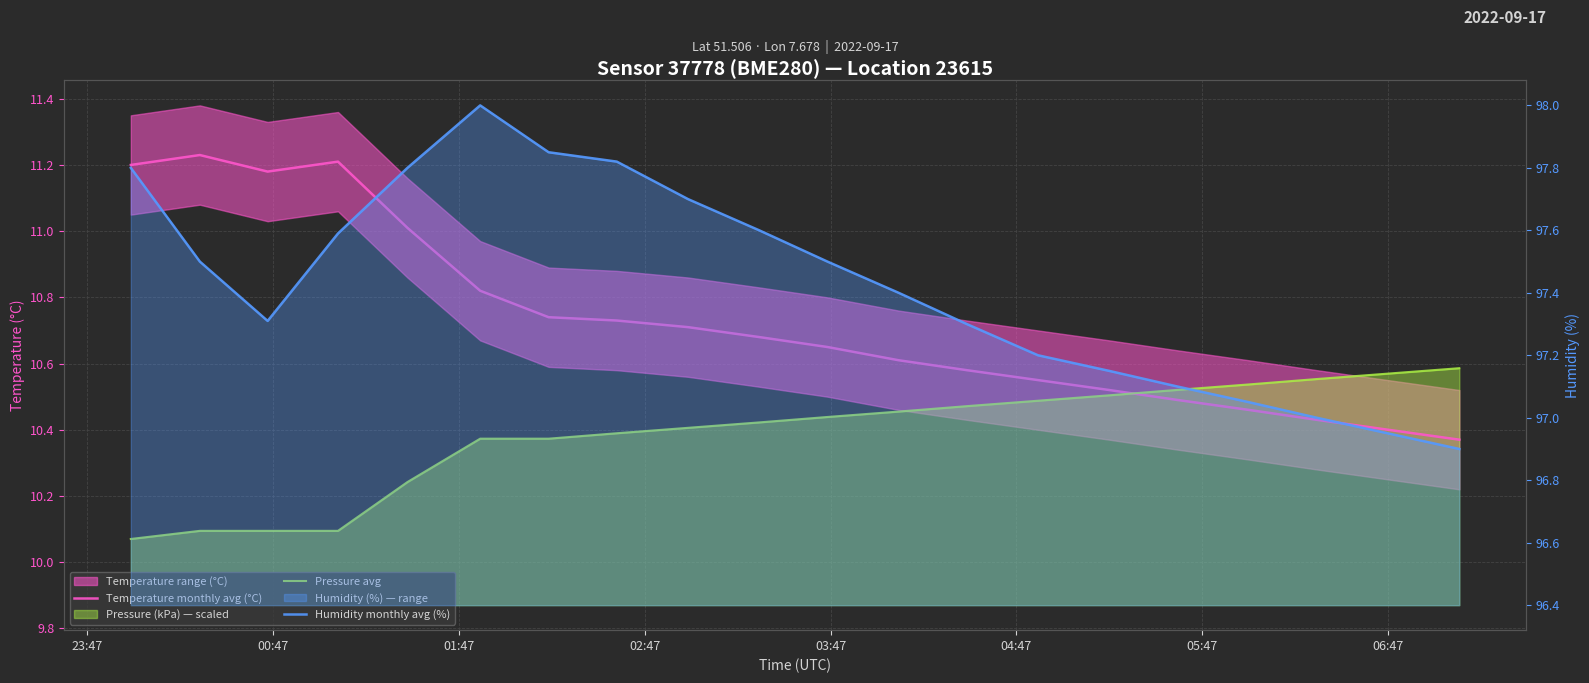

How many lines are shown in the chart?

3